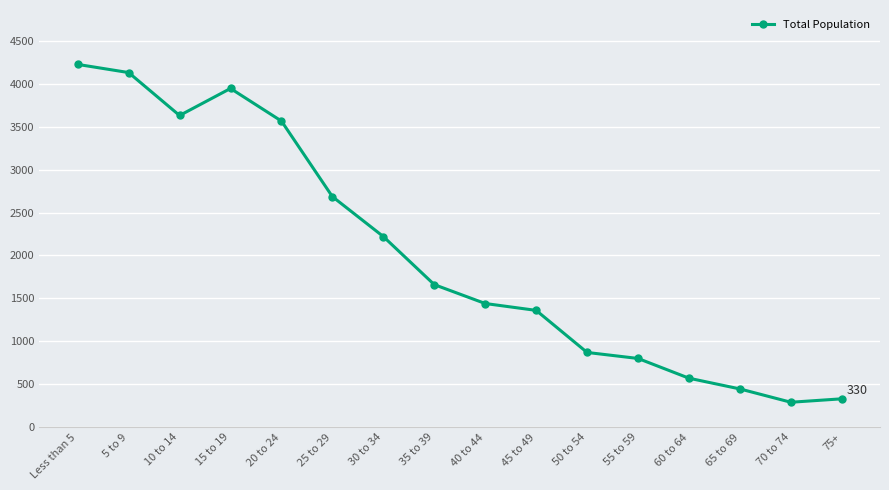

What is the approximate value at 10 to 14?

3630